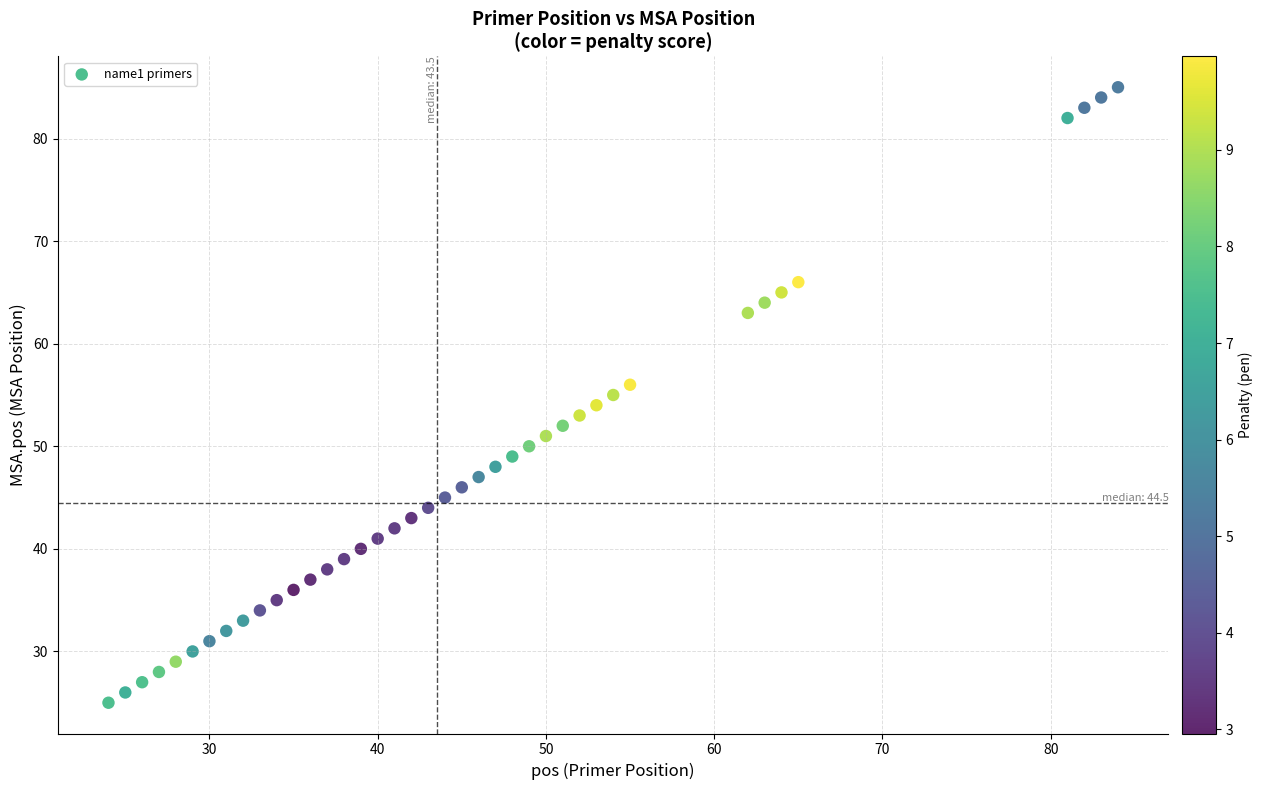

What is the range of Y values (max minus min)?

60